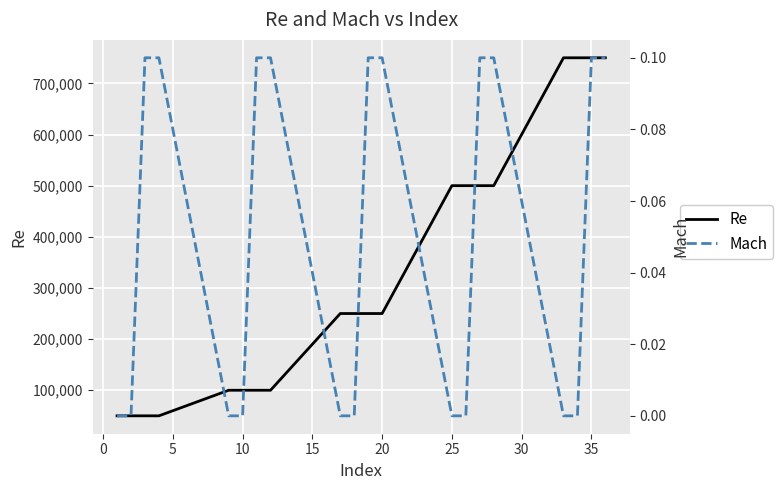

How many distinct data groups are displayed?

2